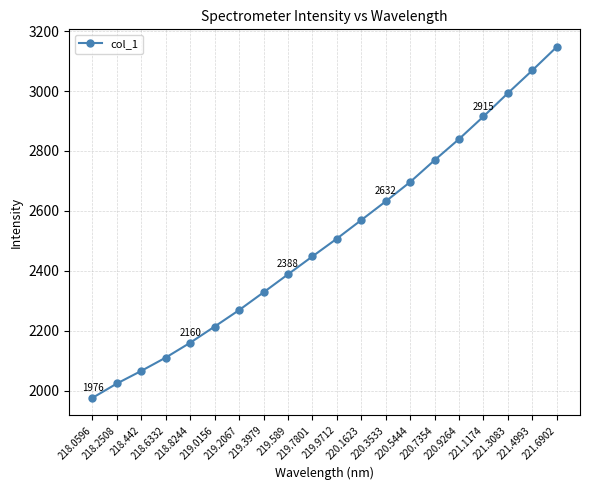

Approximately how many times larger is the value at 221.6902 compared to 218.0596?

1.6